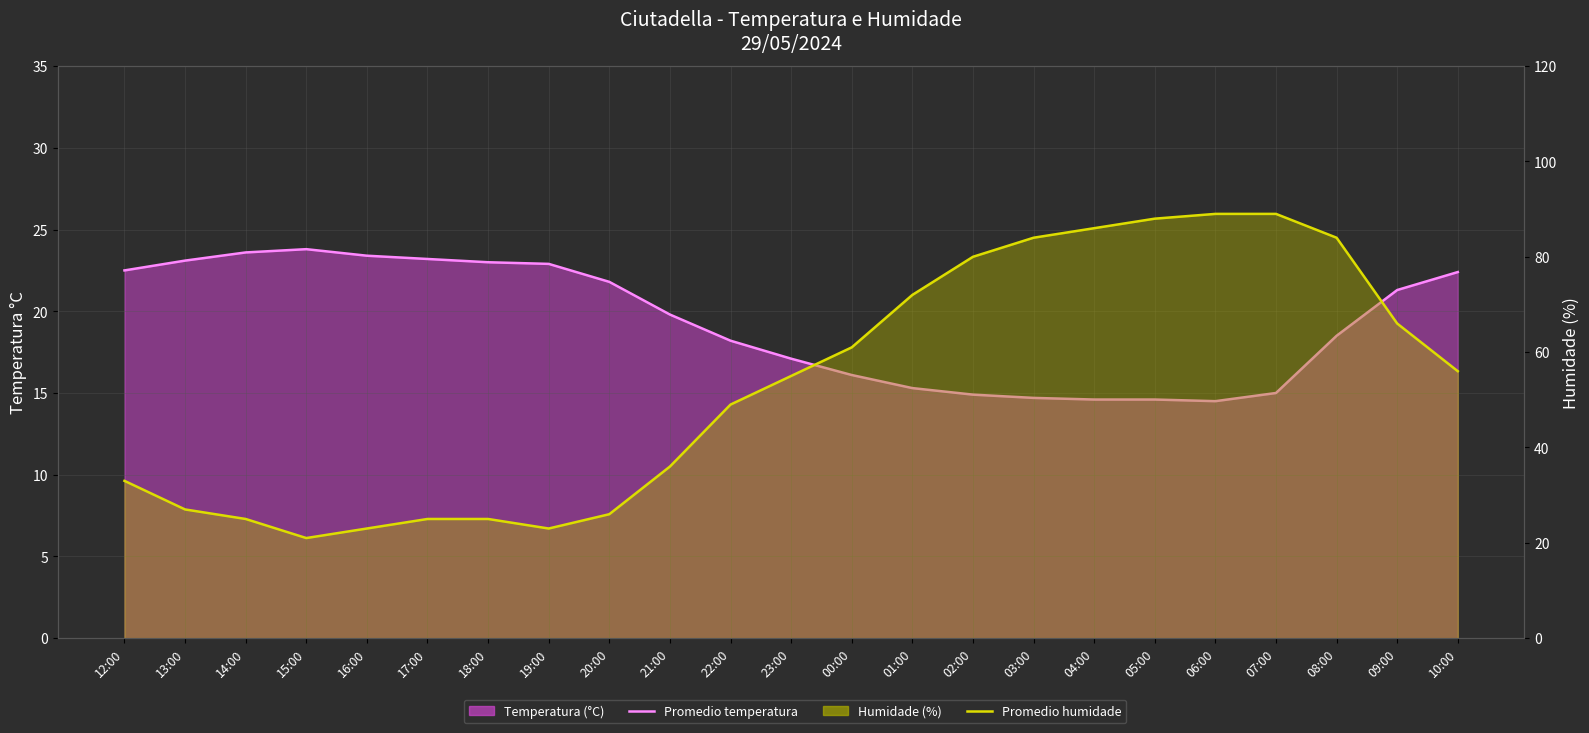

In Promedio temperatura, how many points are higher than both neighbors (excluding endpoints)?

1